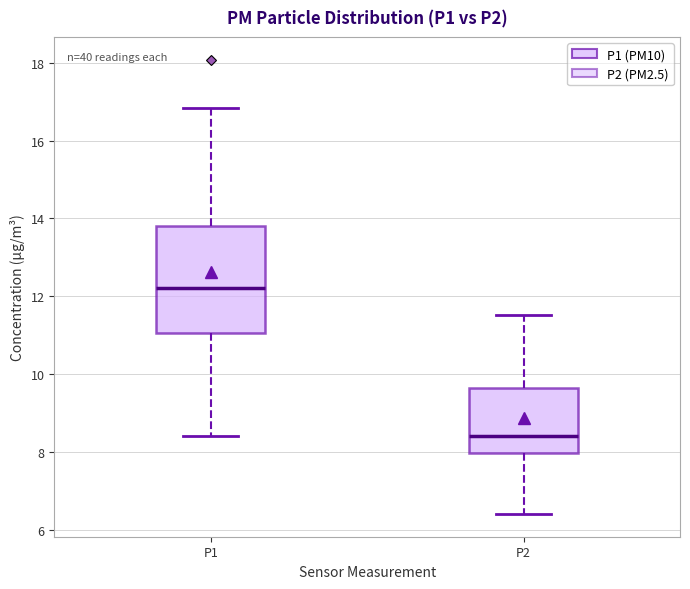

Which box has the highest median line?

P1